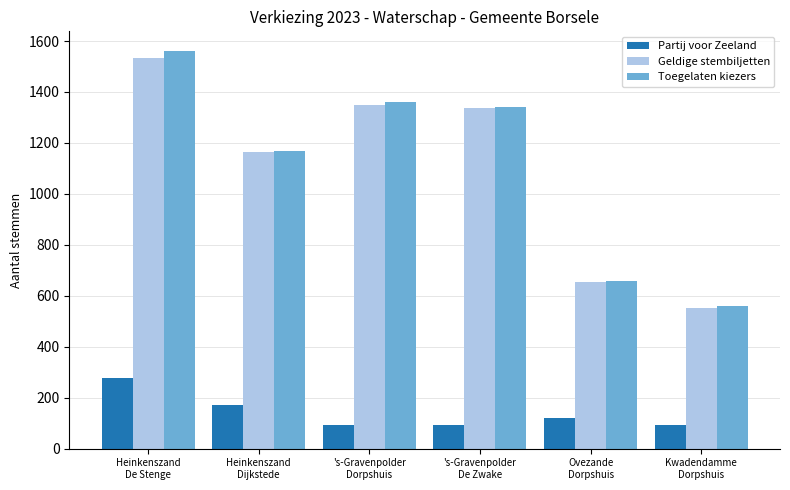

True or false: Geldige stembiljetten has a value of 653 at Ovezande
Dorpshuis.

True